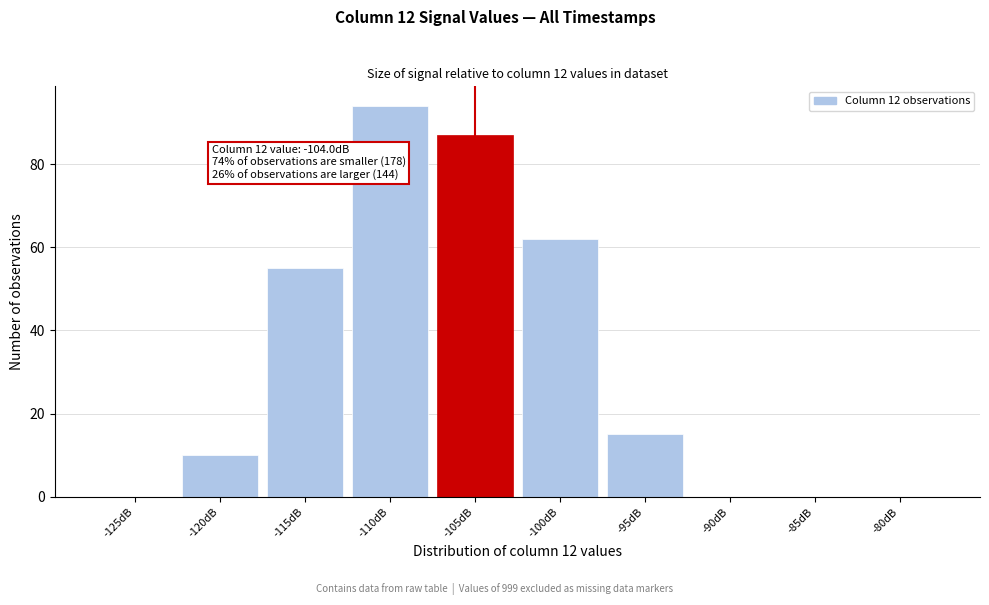

Reading left to right, extract all data points from this chart.

-125dB=0	-120dB=10	-115dB=55	-110dB=94	-105dB=87	-100dB=62	-95dB=15	-90dB=0	-85dB=0	-80dB=0